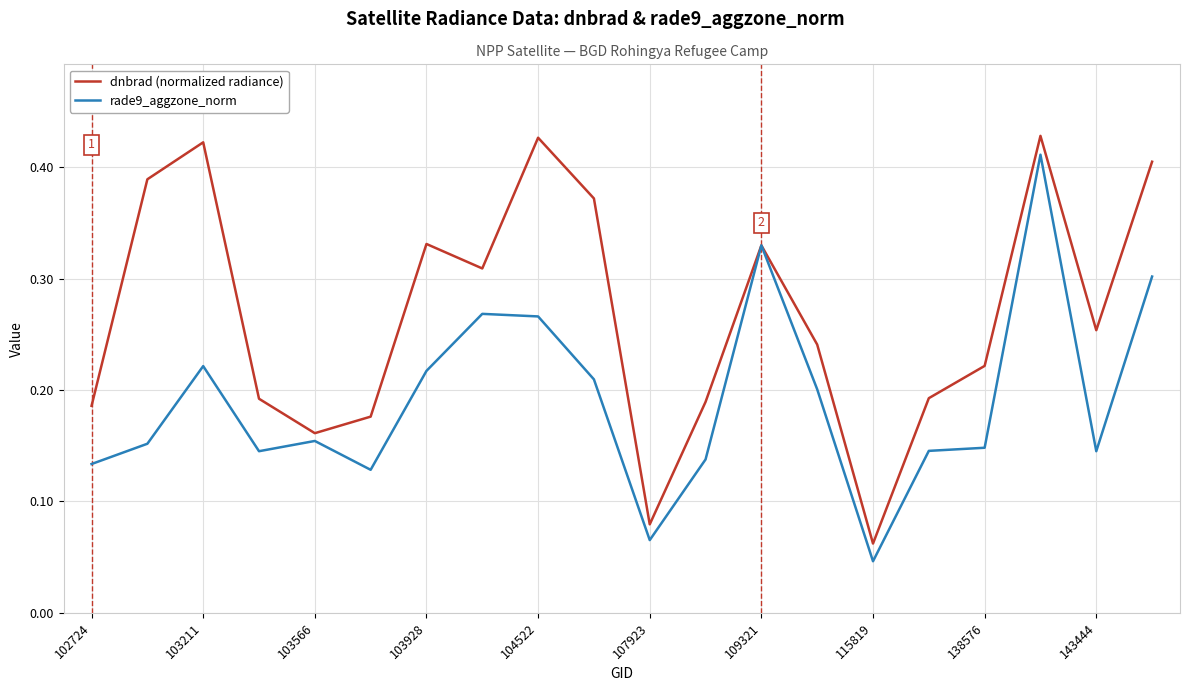

Which series has the largest total across all categories?

dnbrad (normalized radiance)